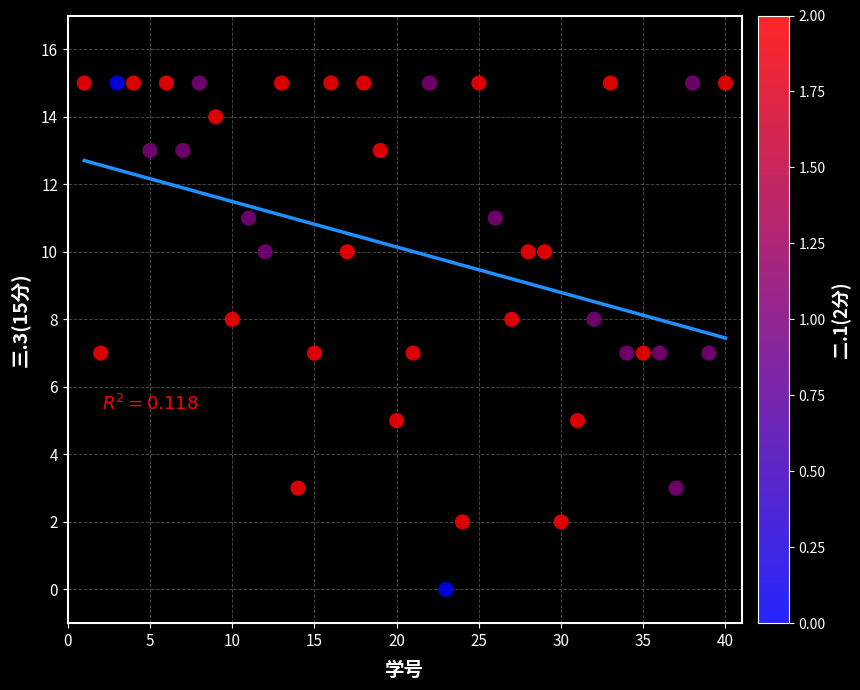

What is the range of Y values (max minus min)?

15